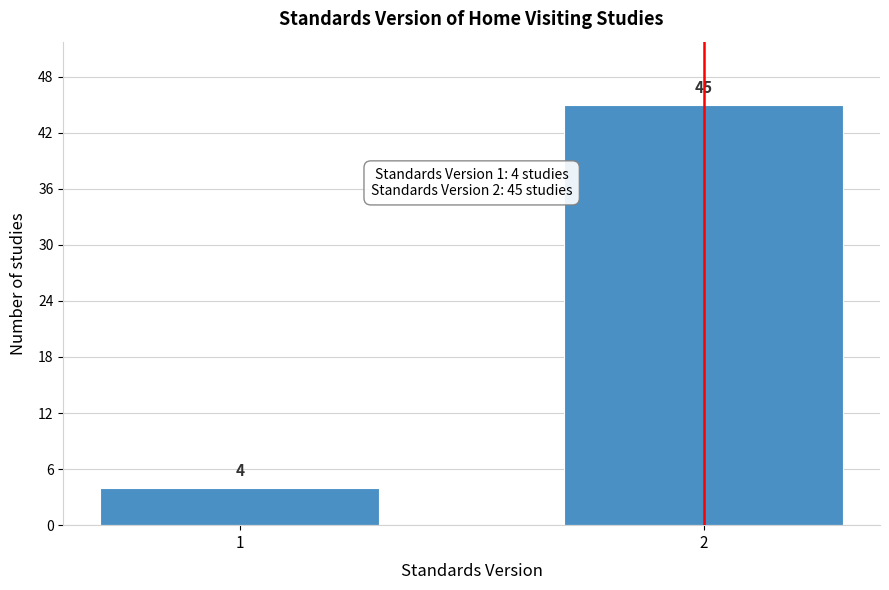

Reading left to right, extract all data points from this chart.

1=4	2=45